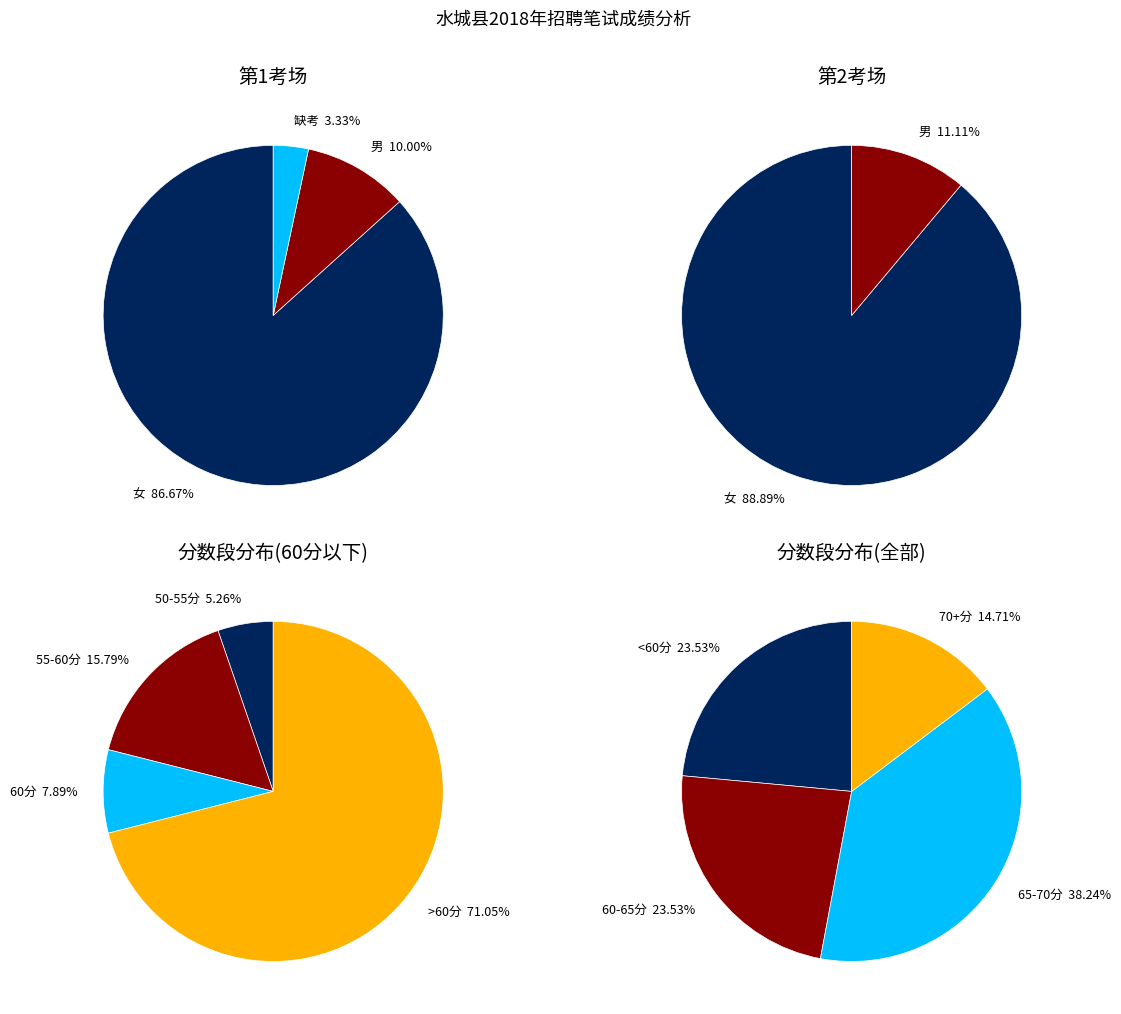

Which category has the smallest portion of the pie?

缺考